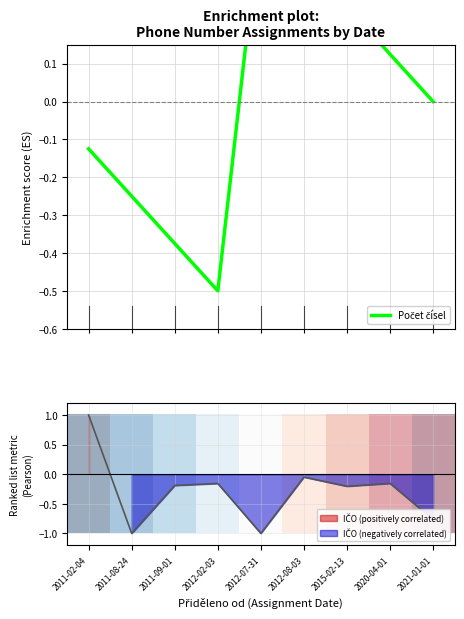

True or false: Počet čísel has more than 2 points higher than both neighbors.

False